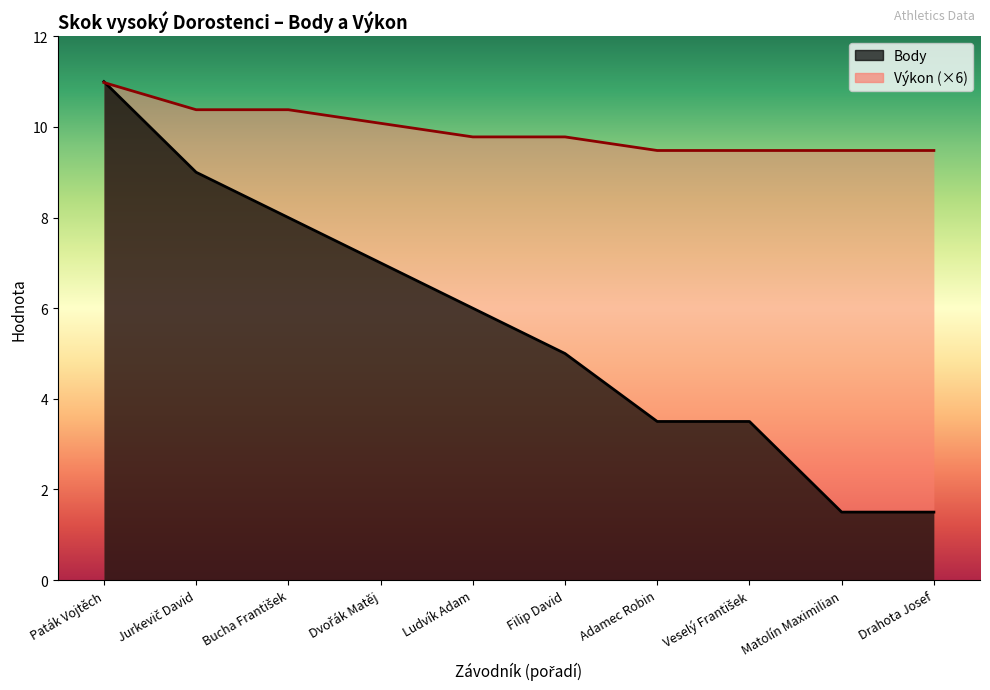

What is the difference between the maximum and minimum values in the Body series?

9.5